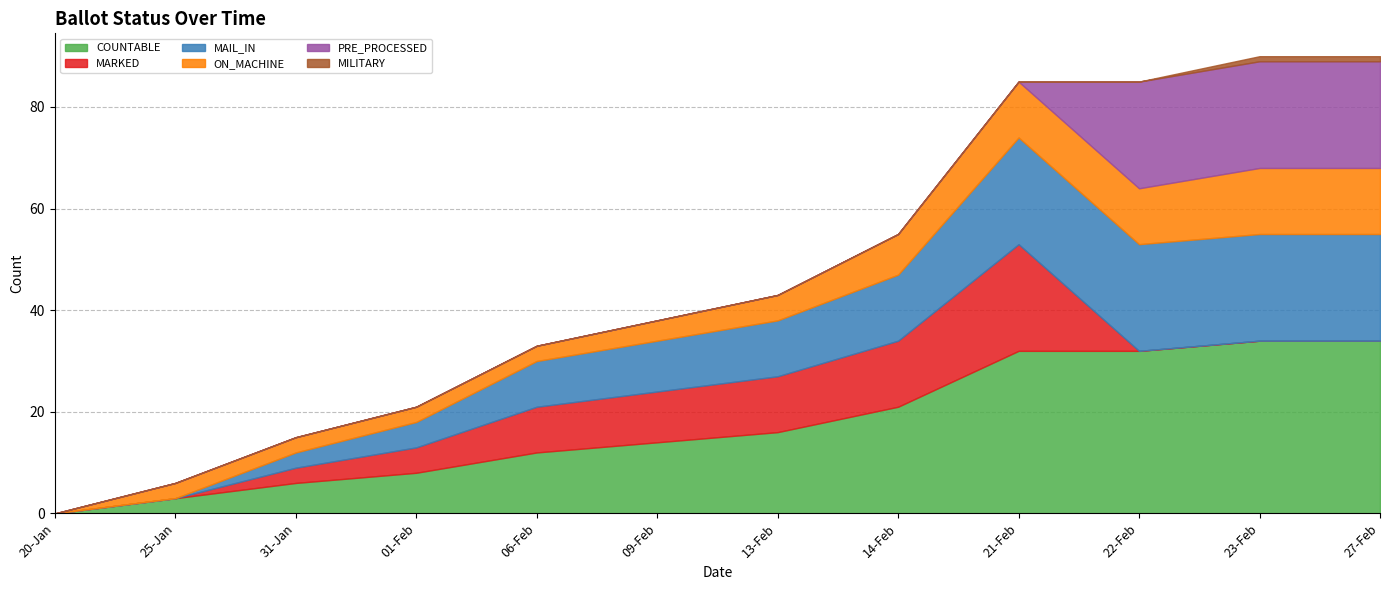

What is the difference between the maximum and second lowest values in the MAIL_IN series?

21